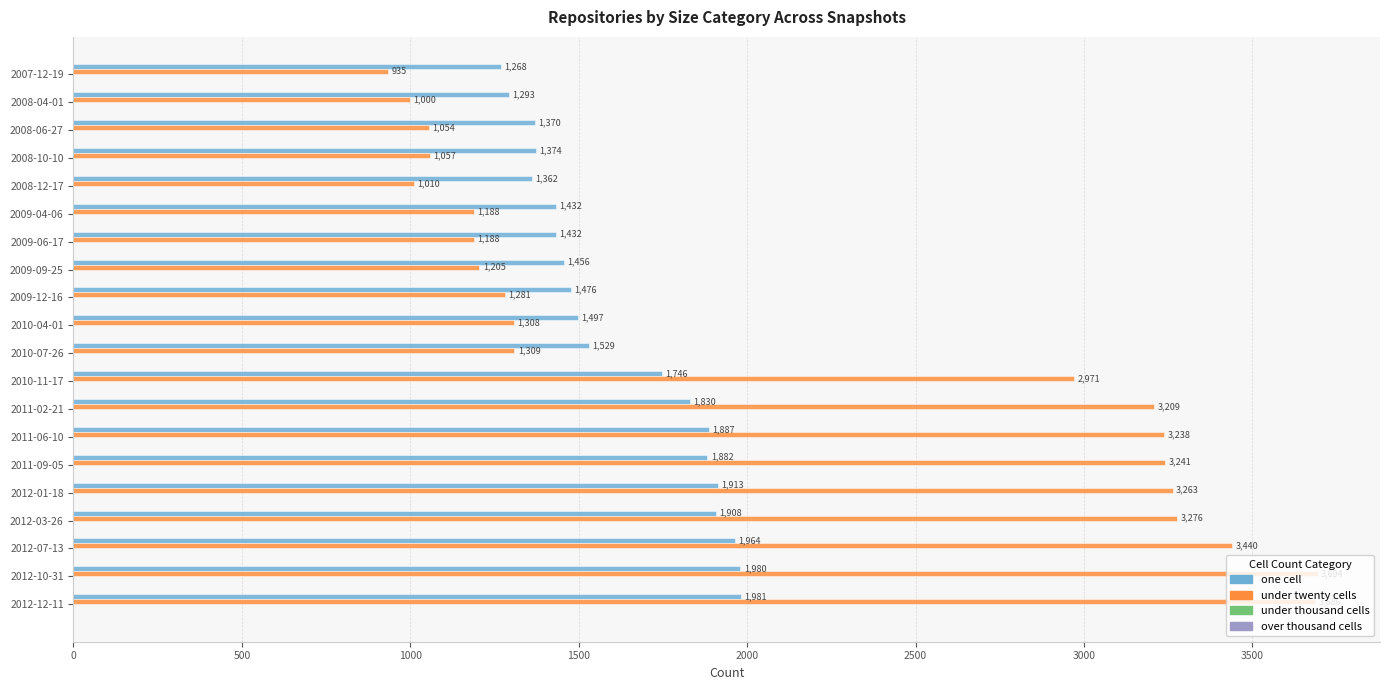

What is the minimum value shown in the chart?

935